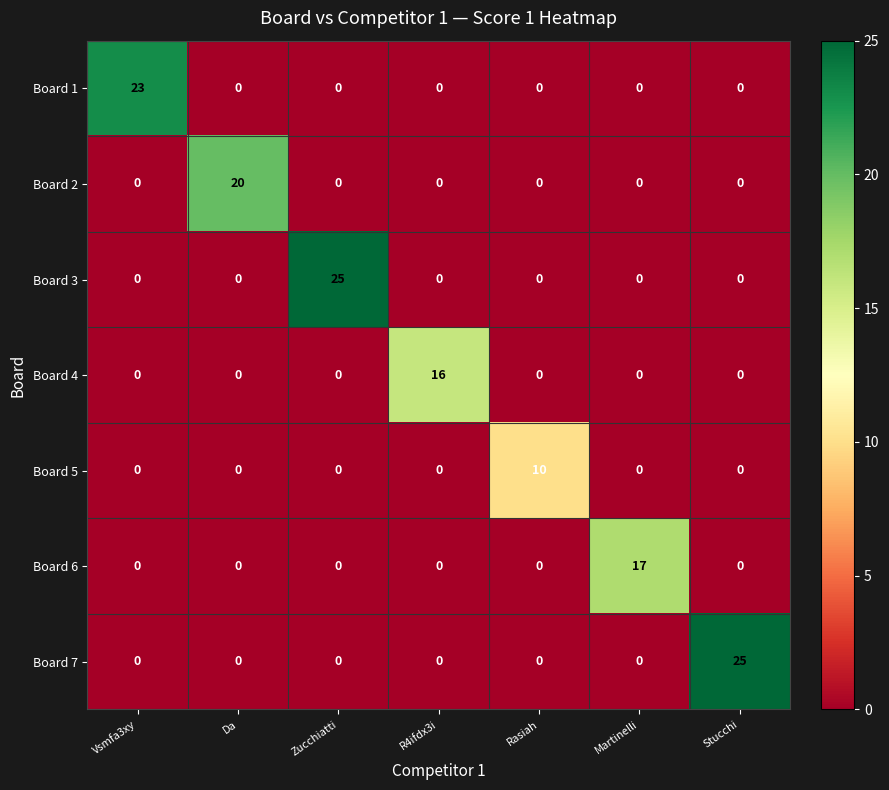

True or false: Board 2 has a value of 0 at R4ifdx3i.

True